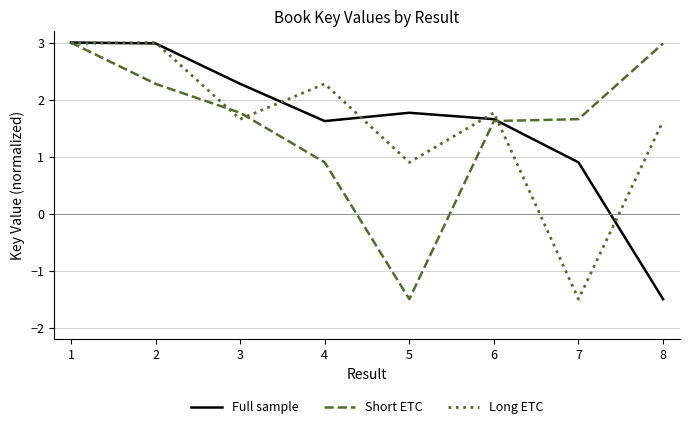

Reading right to left, extract all data points from this chart.

Full sample: 8=-1.5	7=0.9	6=1.7	5=1.8	4=1.6	3=2.3	2=3.0	1=3.0
Short ETC: 8=3.0	7=1.7	6=1.6	5=-1.5	4=0.9	3=1.8	2=2.3	1=3.0
Long ETC: 8=1.6	7=-1.5	6=1.8	5=0.9	4=2.3	3=1.7	2=3.0	1=3.0